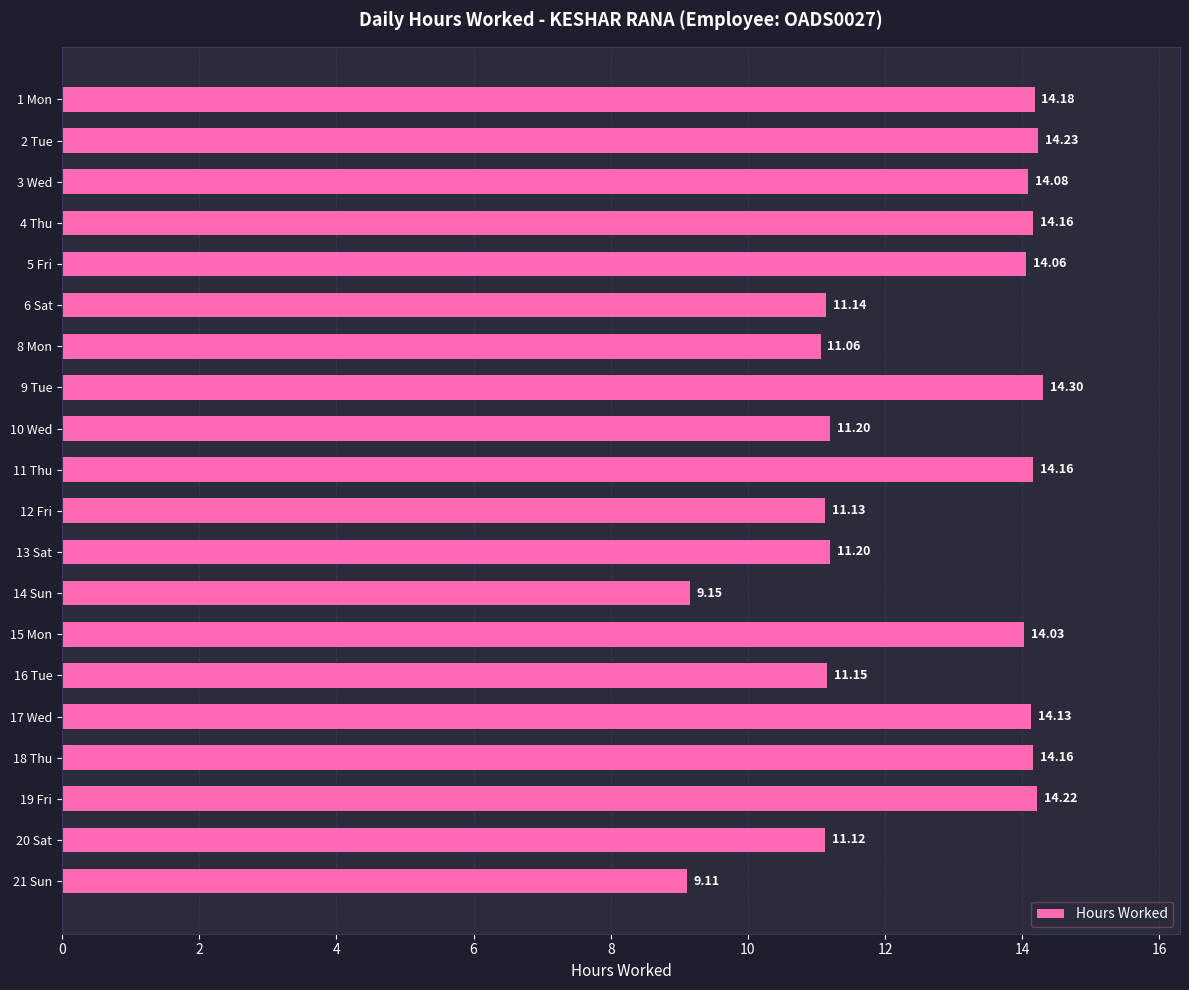

How many data points are less than 14?

9